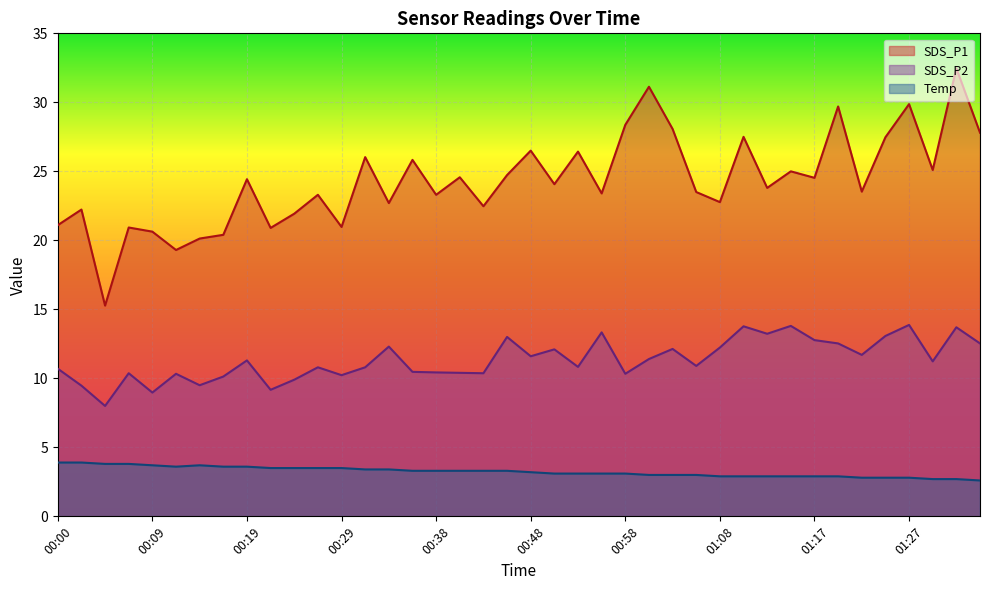

At which category does the chart reach its minimum across all series?

01:34